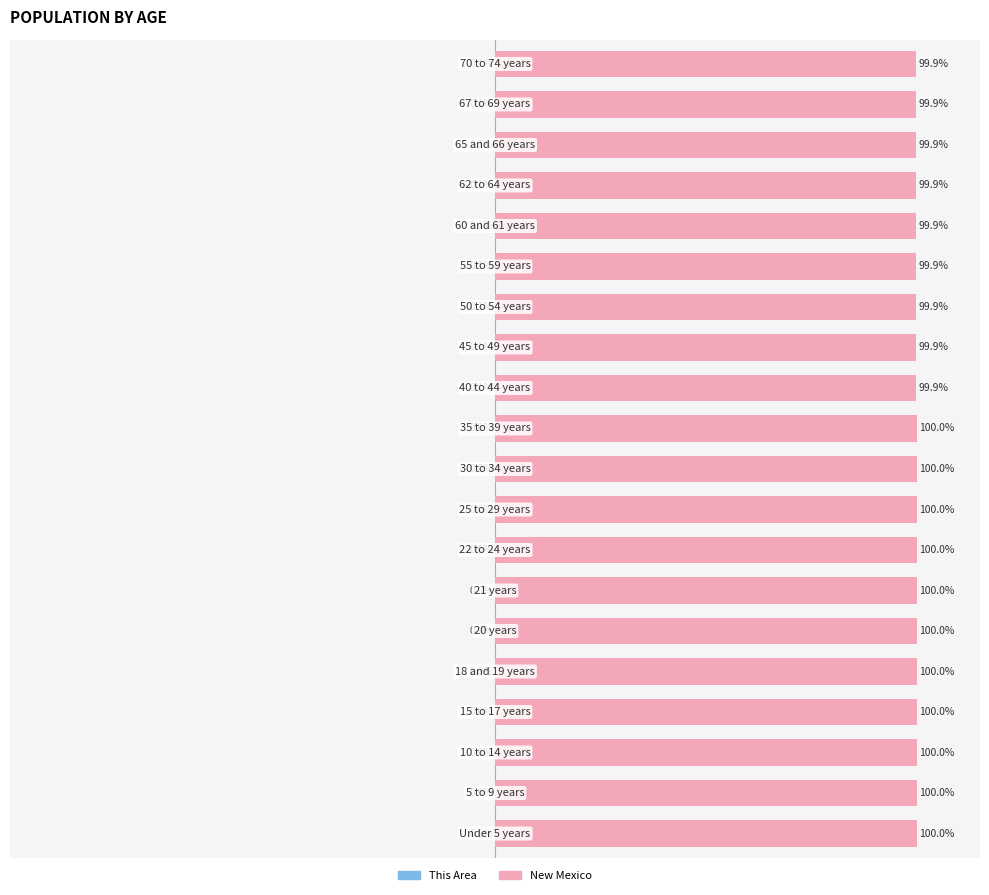

What is the sum of the New Mexico values at 18 and 10?

199.9